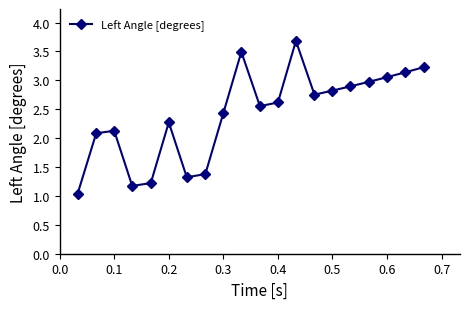

What is the difference between the second highest and second lowest values?

2.3